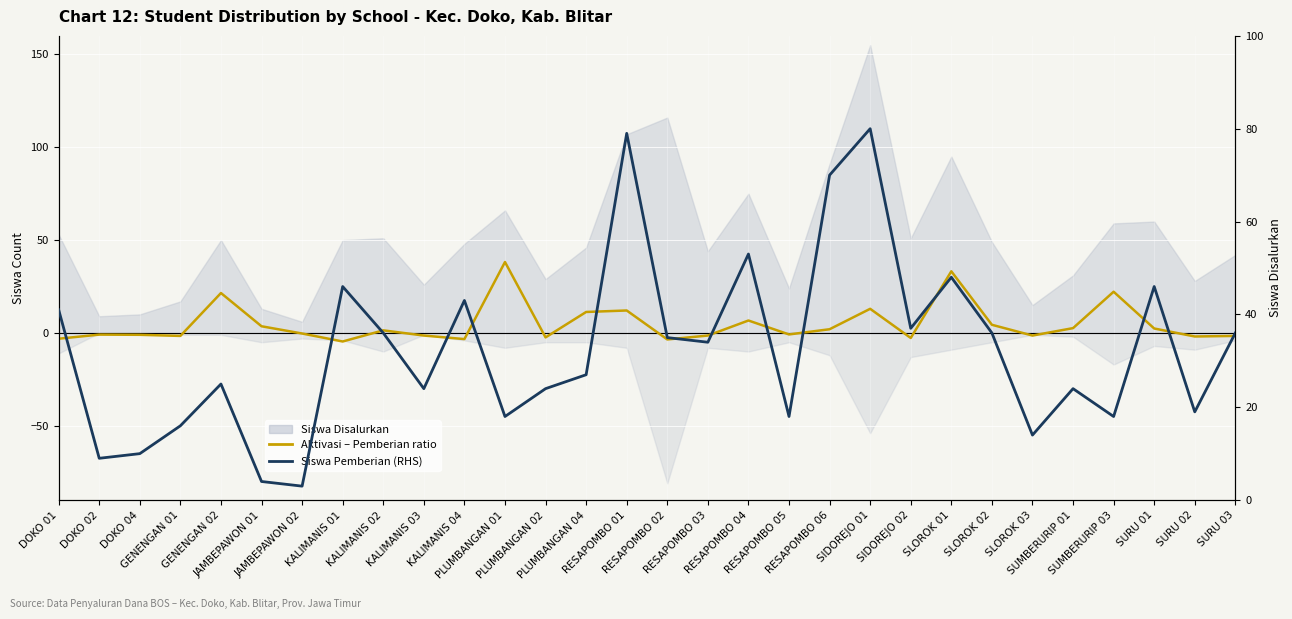

At which label is Aktivasi – Pemberian ratio closest to 16?

SIDOREJO 01